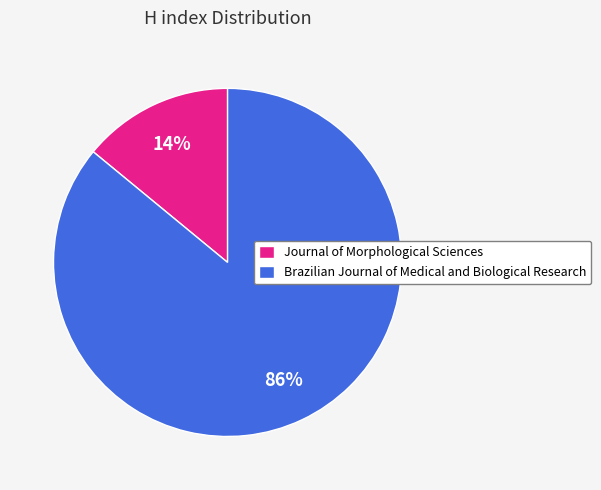

To the nearest percent, what is the average slice percentage?

50%